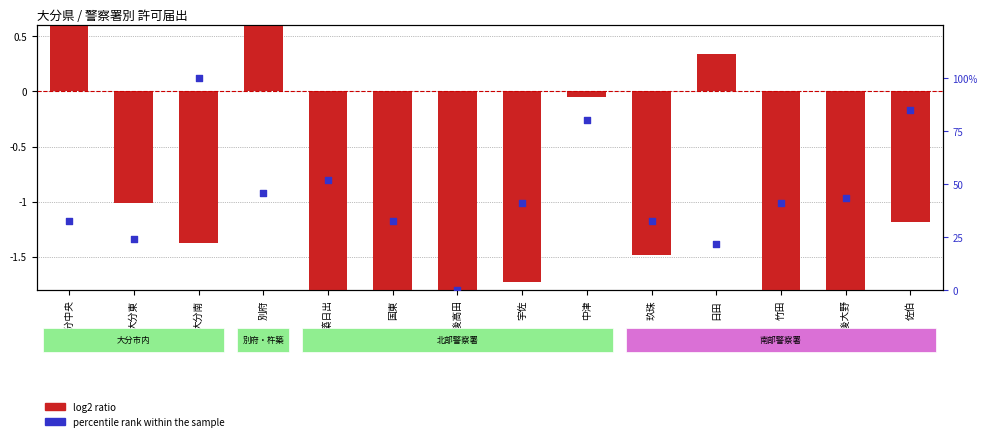

Which series has the widest spread of Y values?

percentile rank within the sample